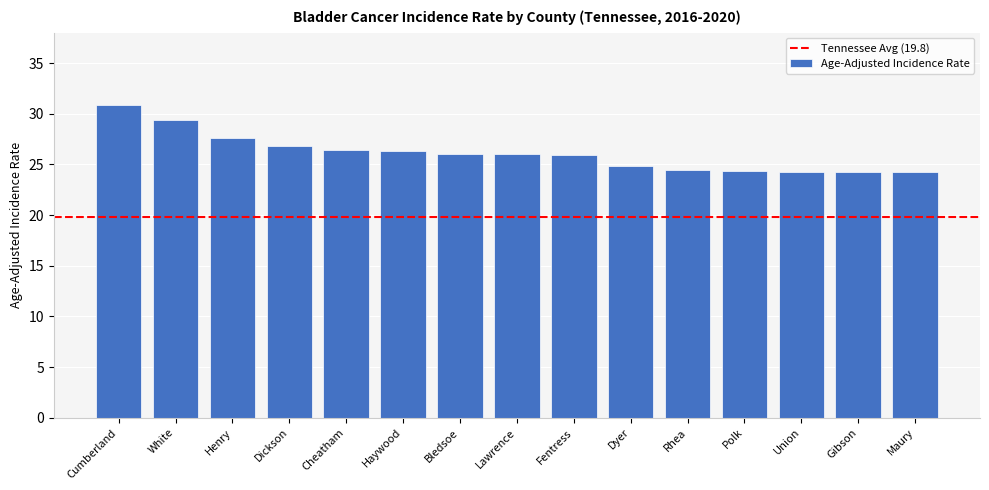

Does the chart contain any negative values?

No